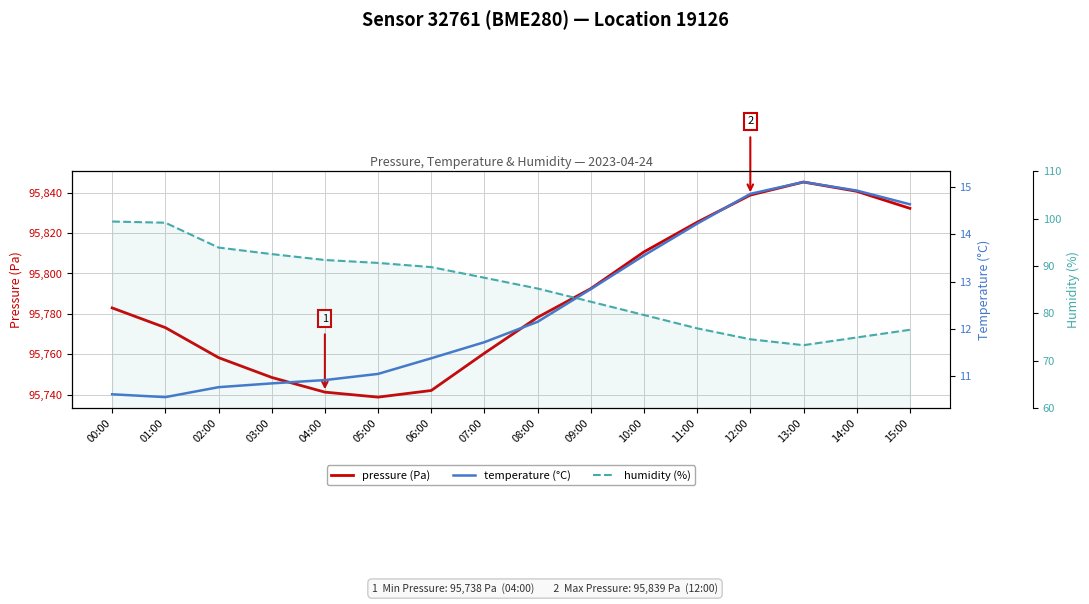

Rank the categories by humidity (%) value from highest to lowest.

00:00, 01:00, 02:00, 03:00, 04:00, 05:00, 06:00, 07:00, 08:00, 09:00, 10:00, 11:00, 15:00, 14:00, 12:00, 13:00